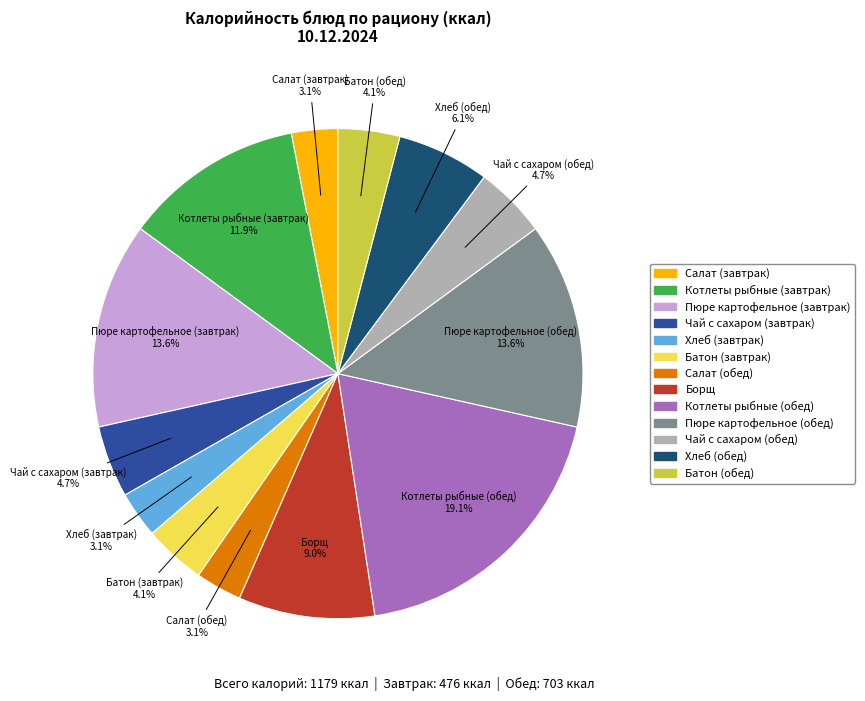

Does Батон (обед) represent more than half of the total?

No